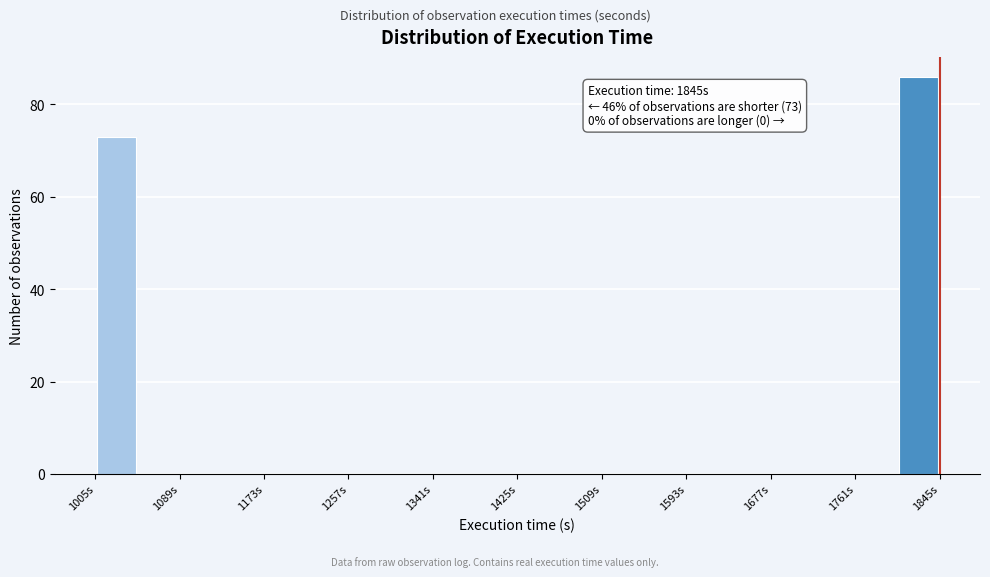

Over which range of the x-axis is the bar tallest?

1803 to 1845